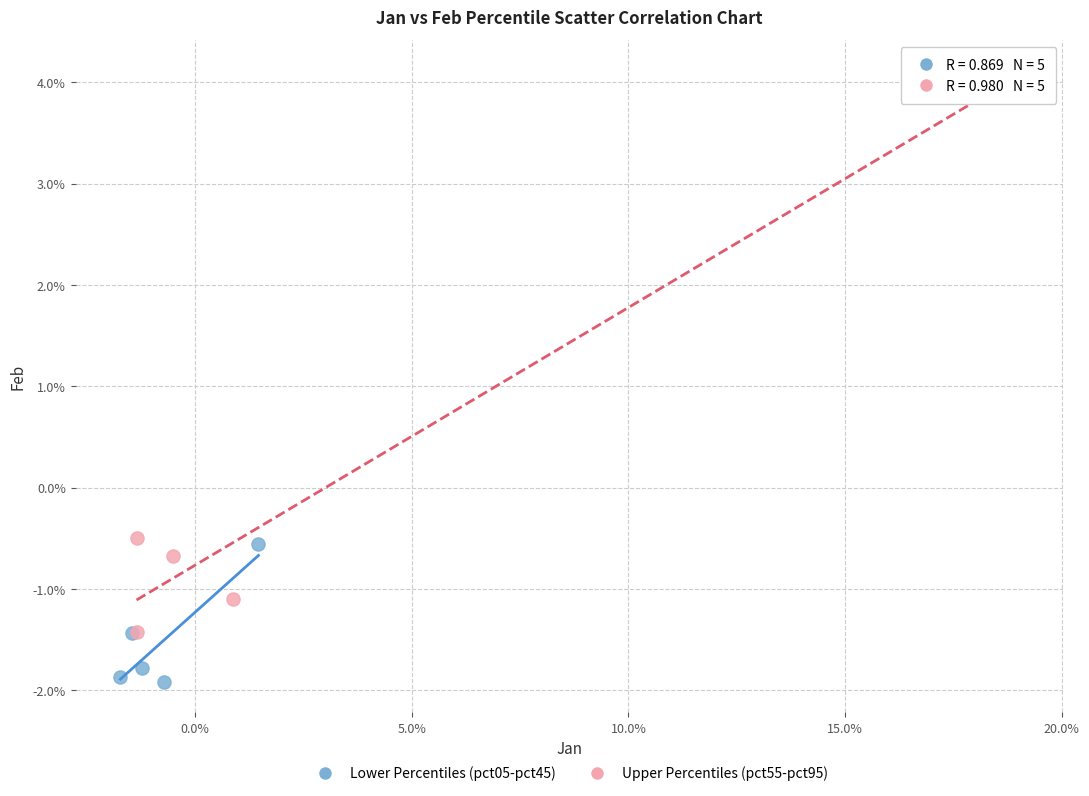

Which series has the largest Y range (max minus min)?

Upper Percentiles (pct55-pct95)